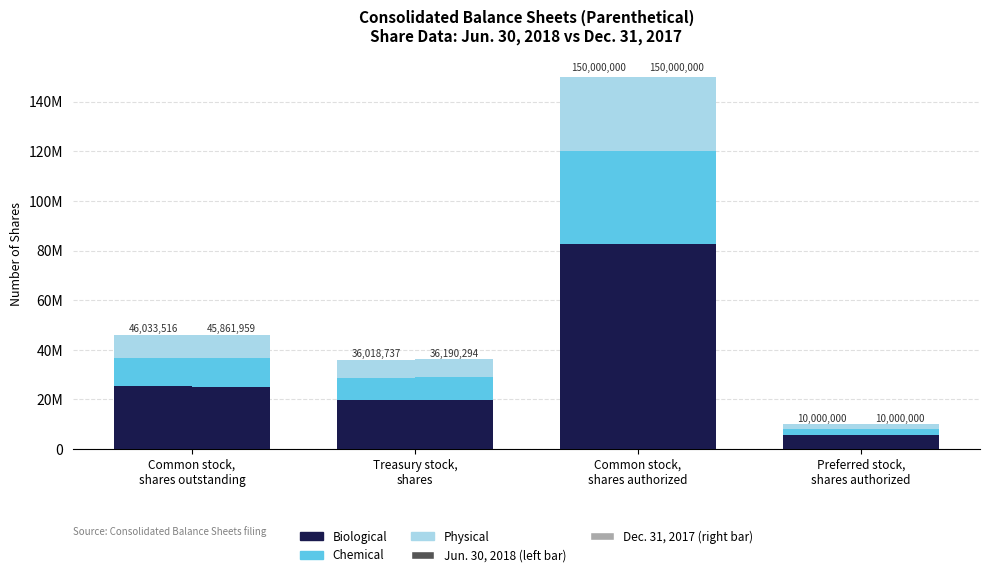

Between Treasury stock,
shares and Preferred stock,
shares authorized, which series saw the biggest shift?

Biological